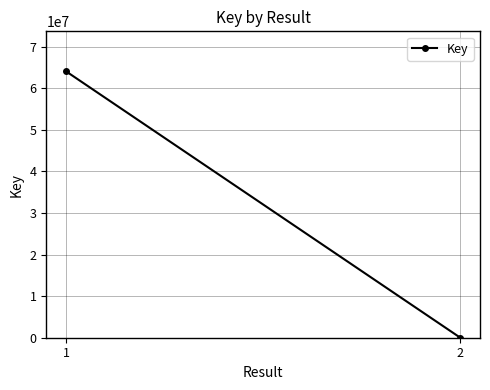

What is the greatest value displayed?

64041335